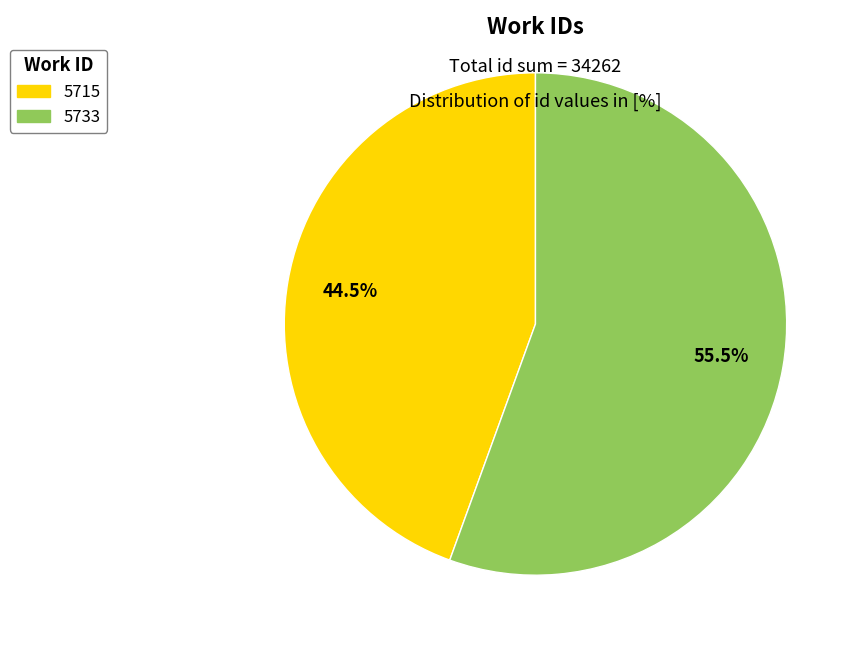

How many segments does this pie chart have?

2